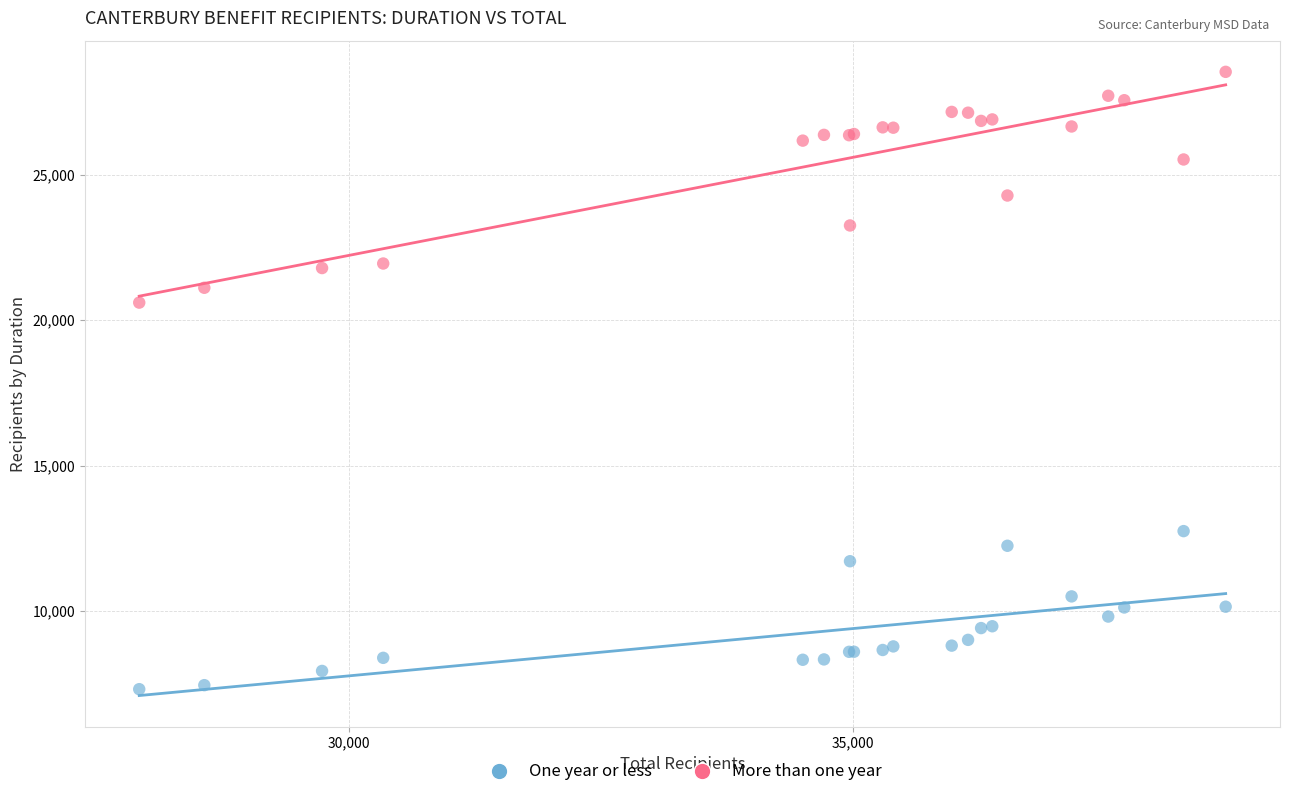

Which series has the widest spread of Y values?

More than one year